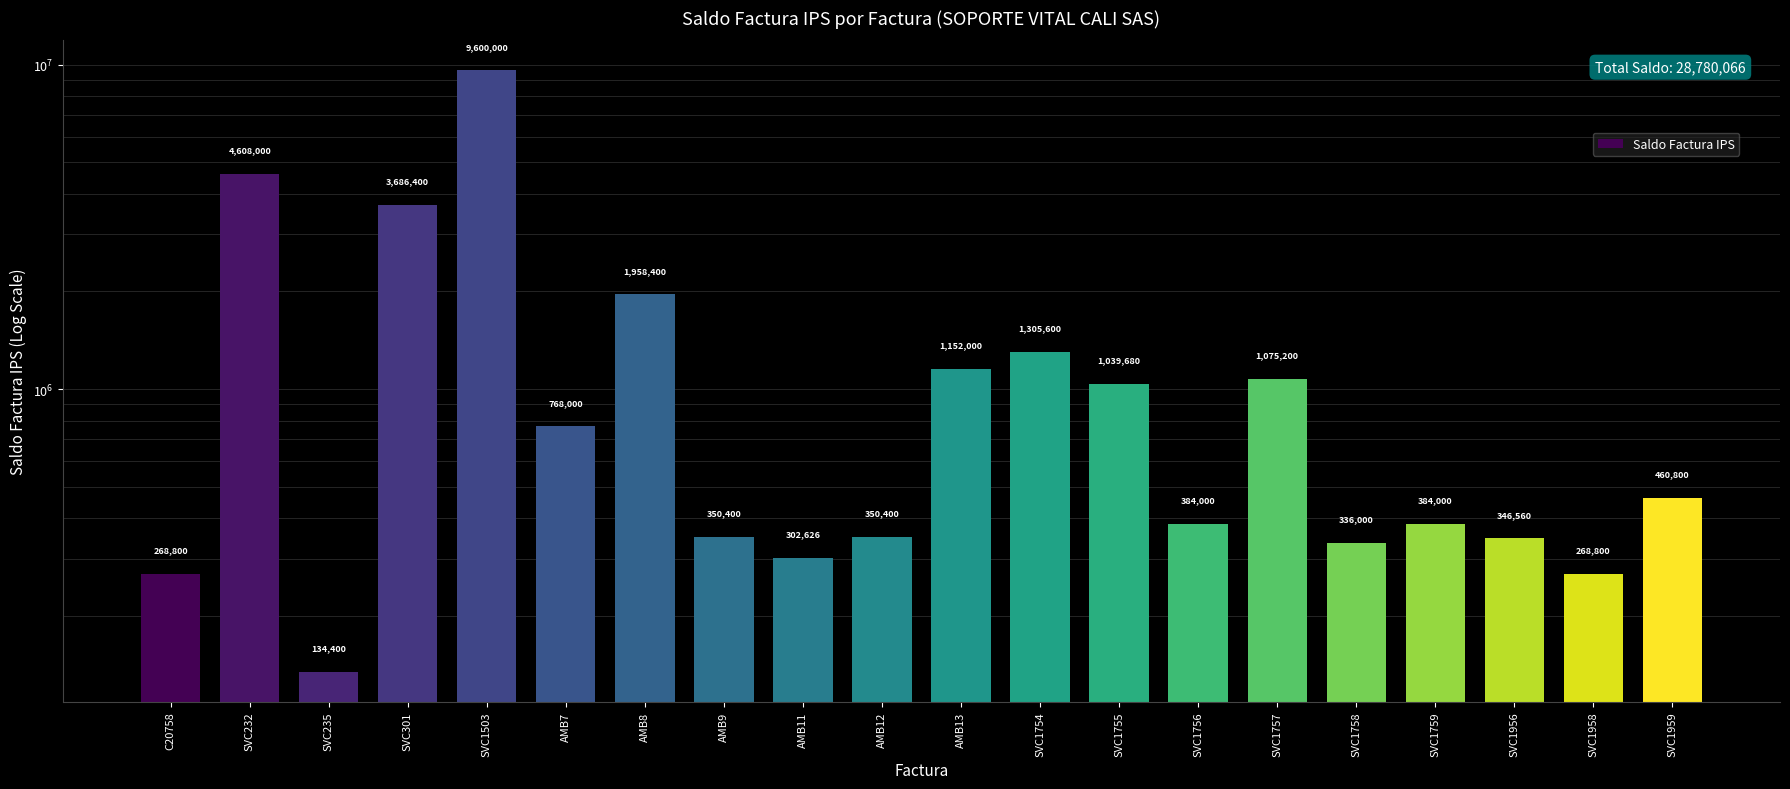

Which label corresponds to the largest value in the chart?

SVC1503